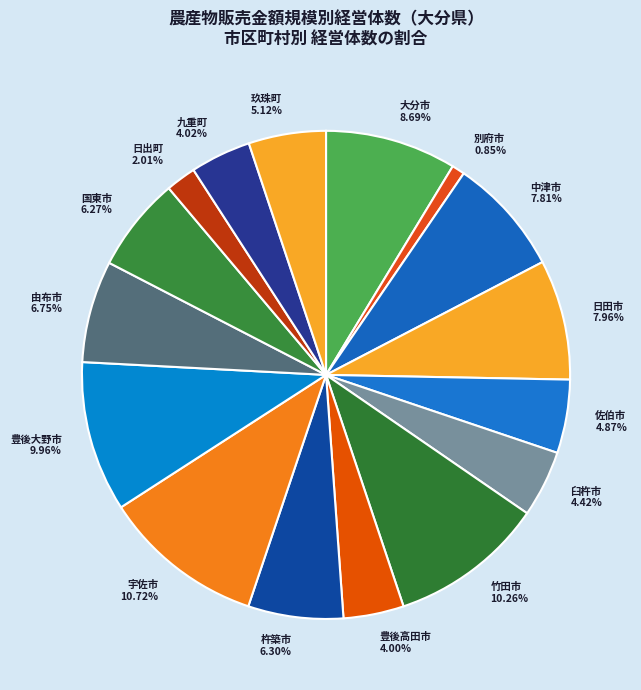

How many slices are in this pie chart?

16